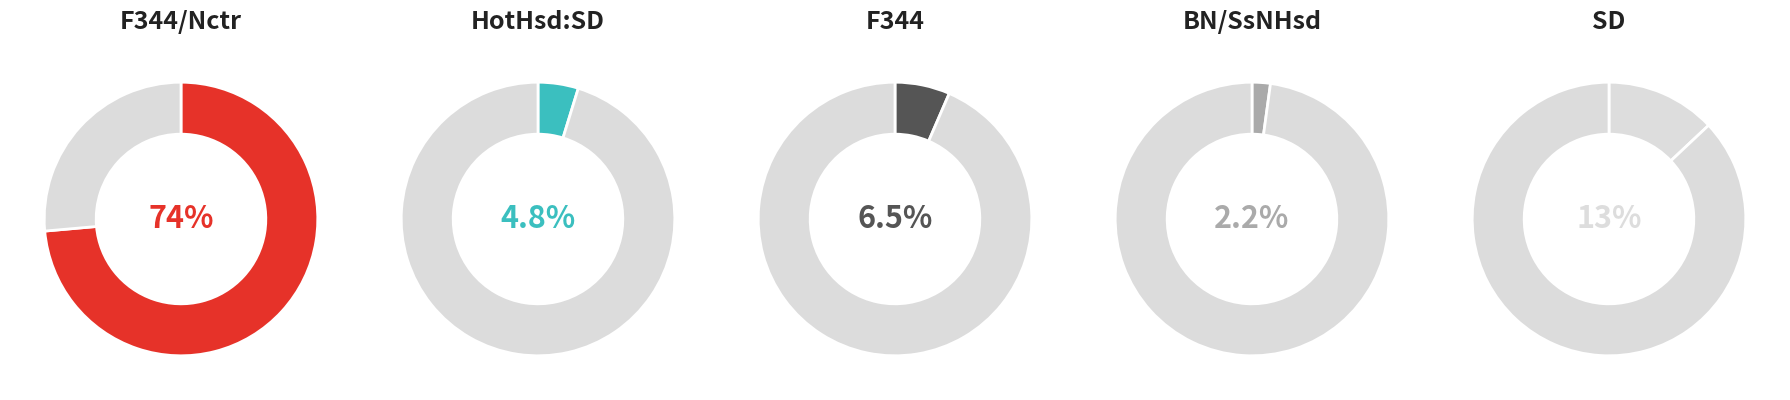

Between BN/SsNHsd and SD, which is larger?

SD